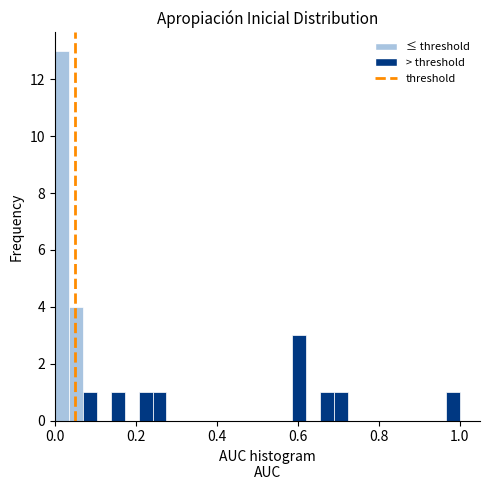

Read against the x-axis, roughly where is the centre of the tallest bar?

0.02